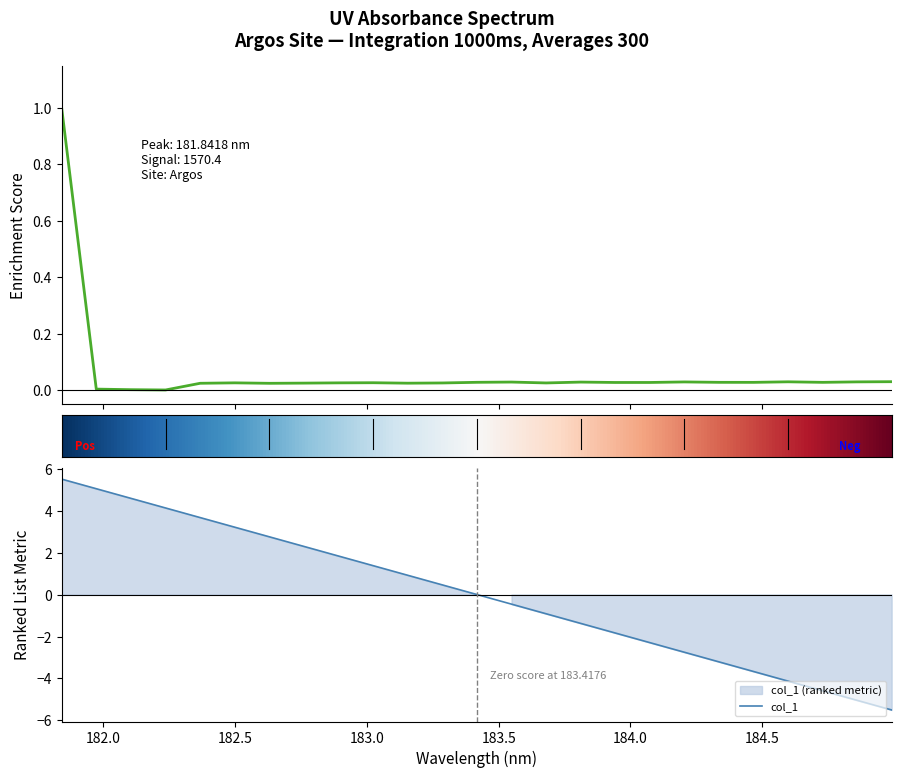

What is the minimum value for col_1?

-5.5